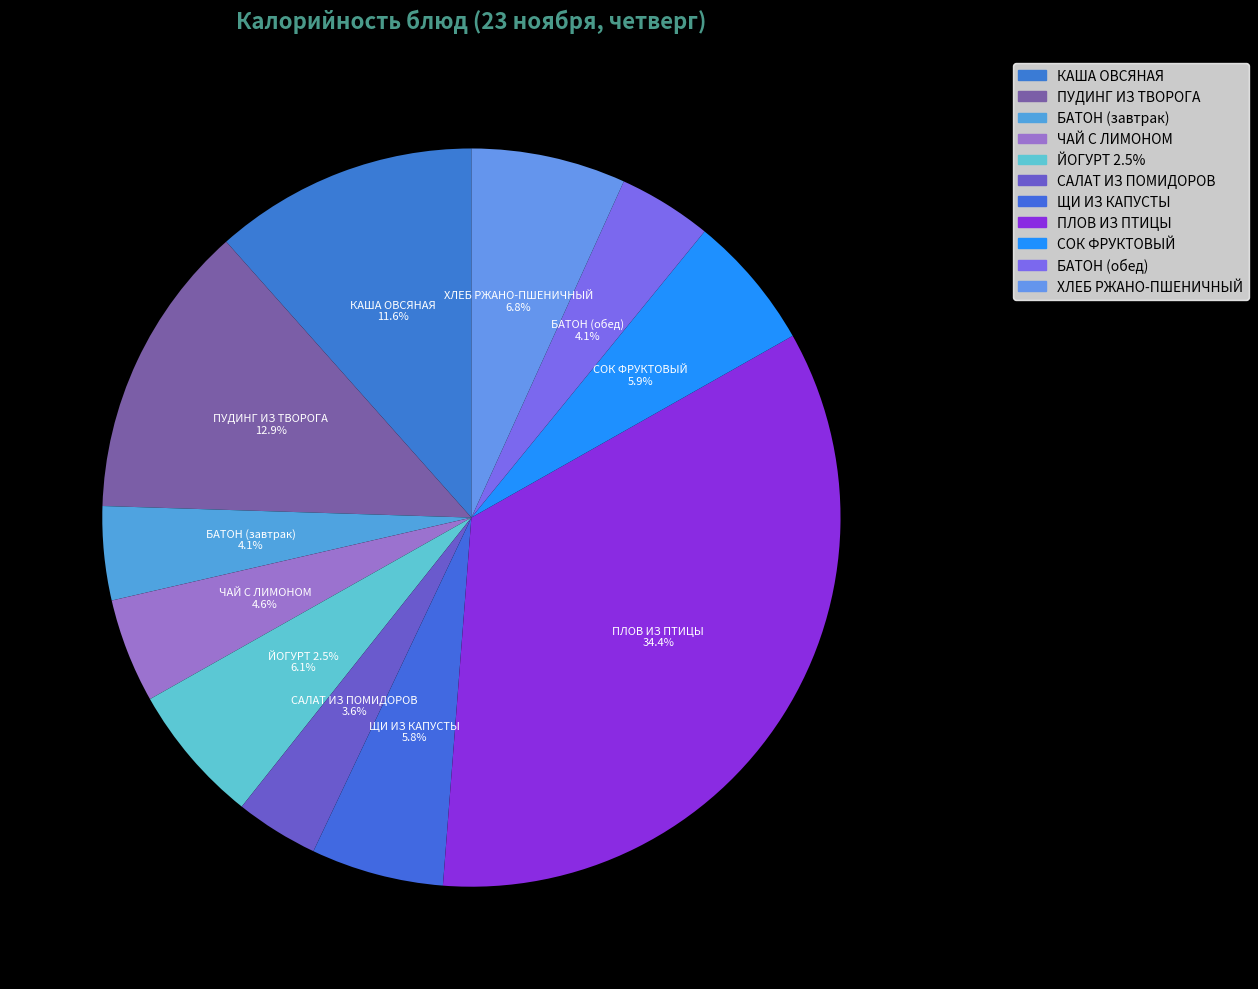

To the nearest percent, what is the combined percentage of ПУДИНГ ИЗ ТВОРОГА and ЧАЙ С ЛИМОНОМ?

18%